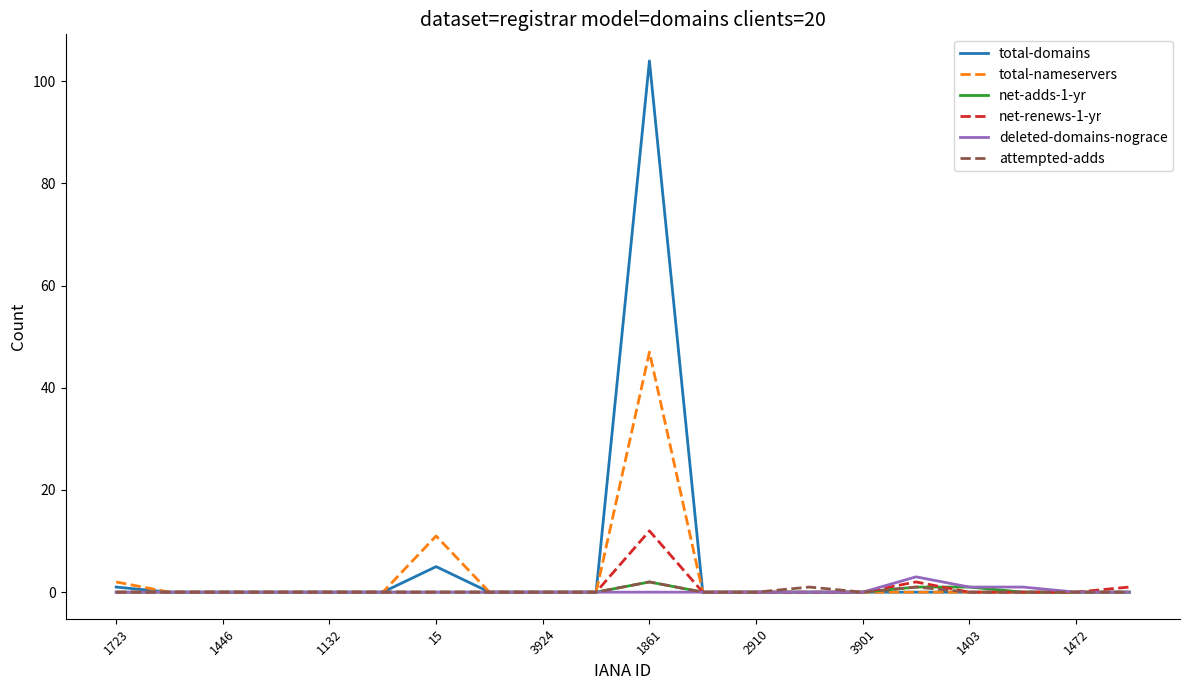

At how many categories does at least one series exceed 83?

1